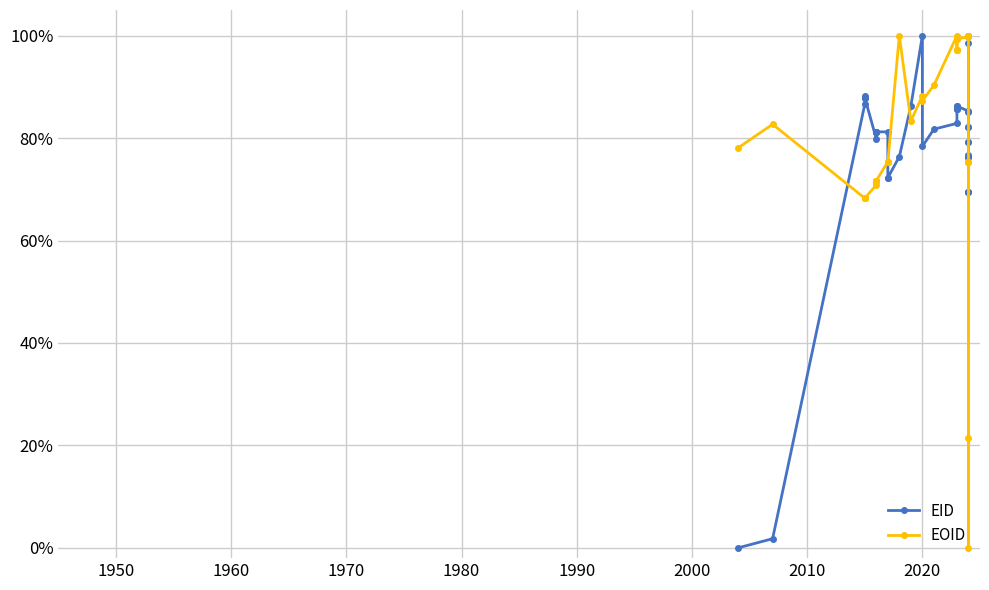

At how many categories does at least one series exceed 0?

40